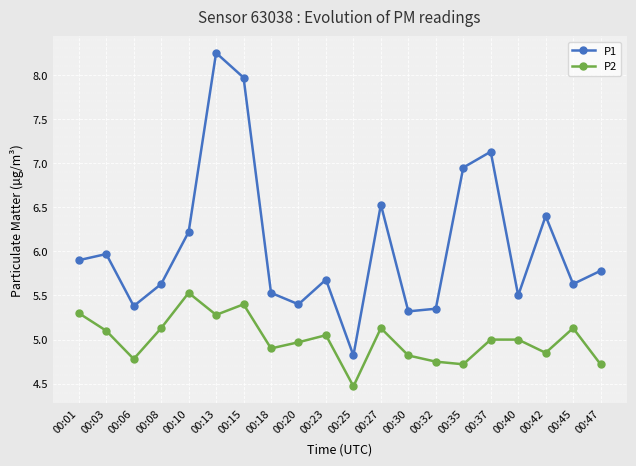

Rank the series by their maximum value, from lowest to highest.

P2, P1